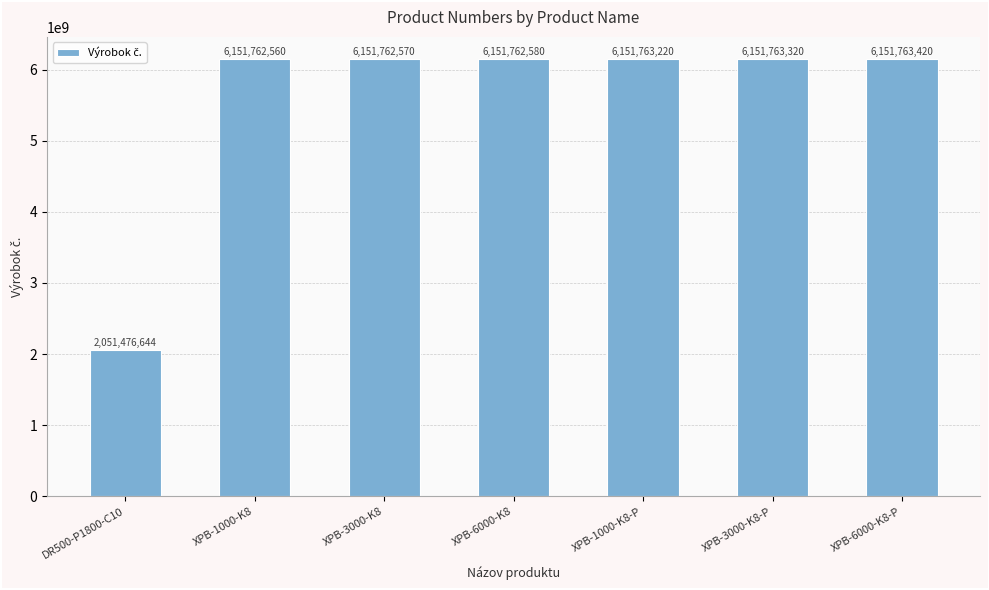

Does the chart contain stacked bars?

No